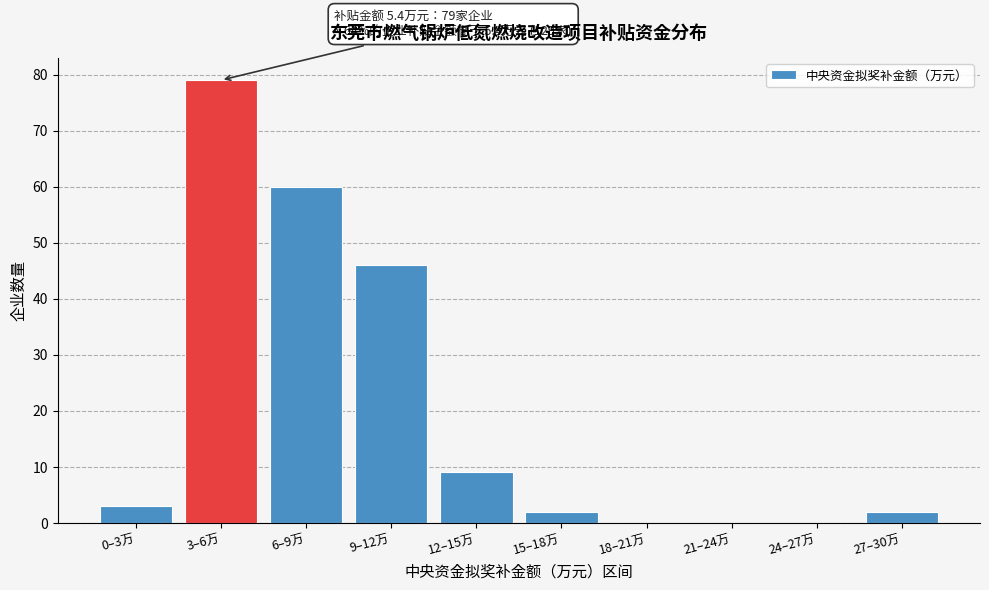

Reading left to right, list all the values displayed in this chart.

0–3万=3	3–6万=79	6–9万=60	9–12万=46	12–15万=9	15–18万=2	18–21万=0	21–24万=0	24–27万=0	27–30万=2